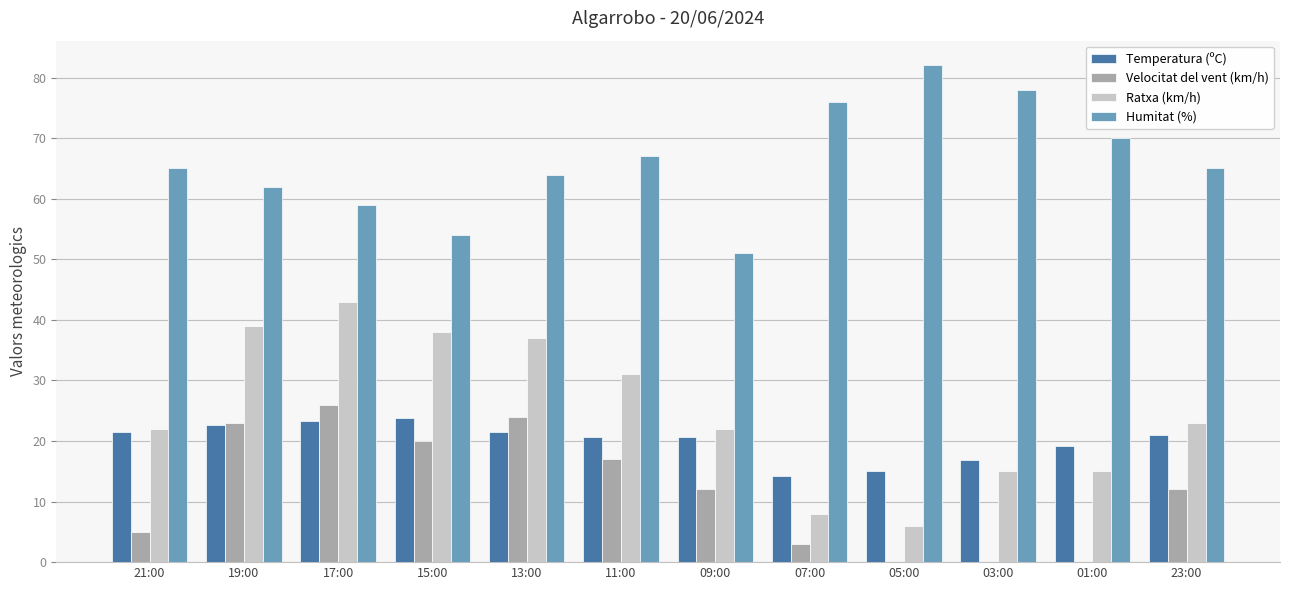

What is the maximum value shown in the chart?

82.0